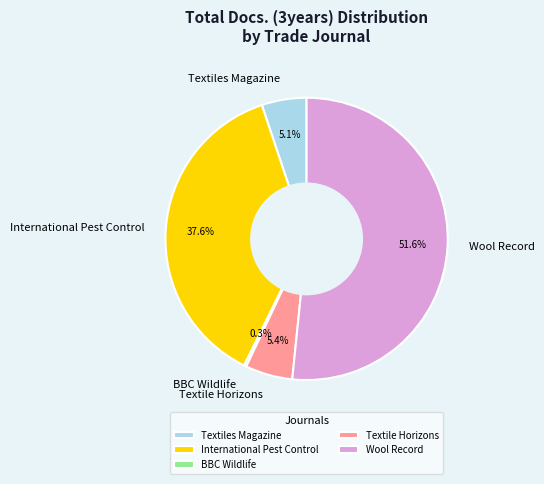

What percentage is NOT represented by International Pest Control?

62.3%